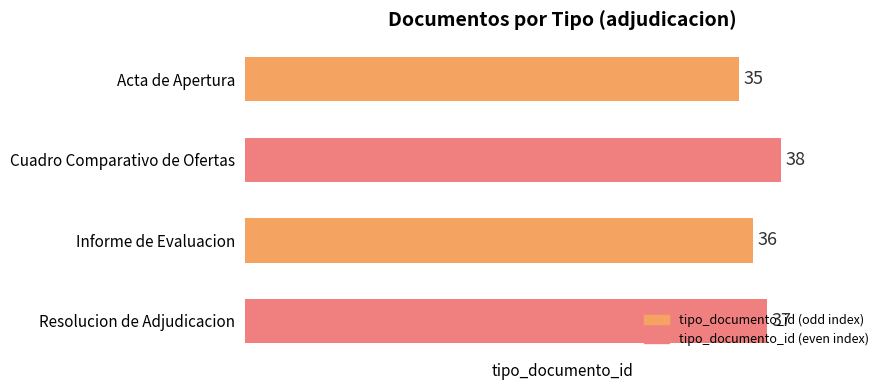

What is the label of the 3rd bar from the top?

Informe de Evaluacion